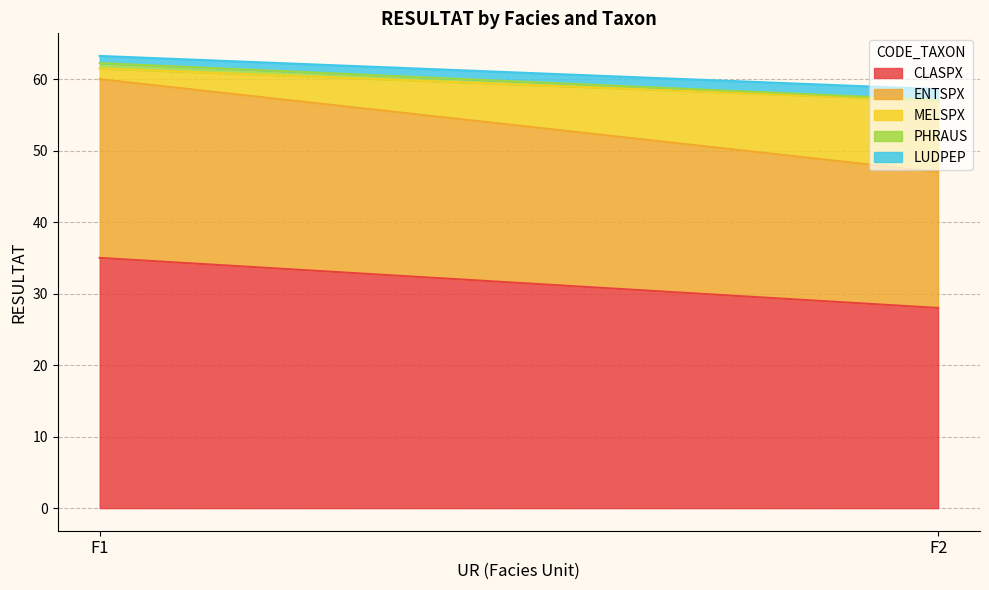

What is the value of the LUDPEP point at the 1st from the left?

1.0